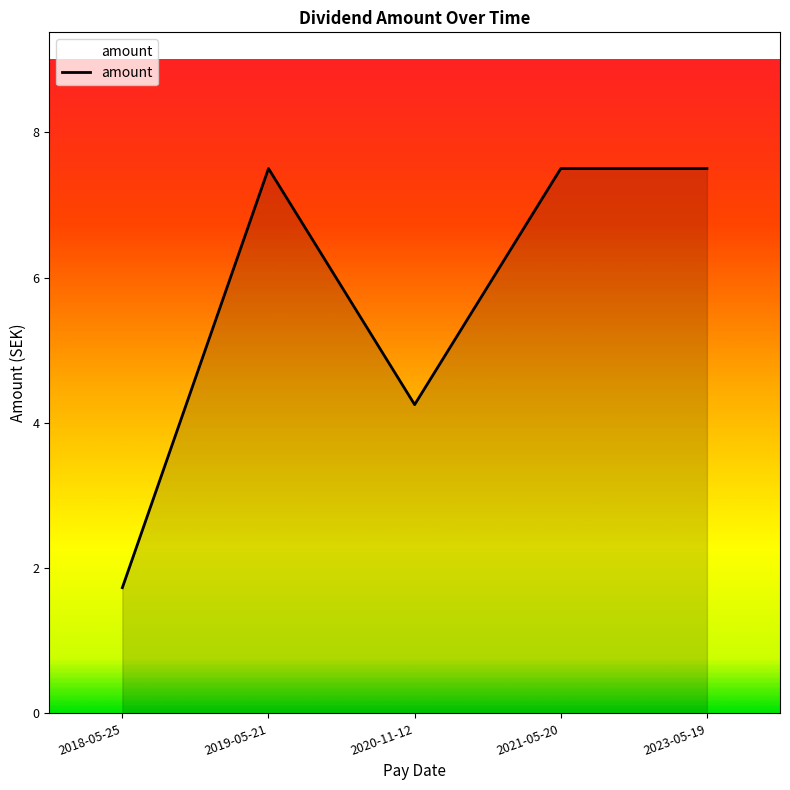

The value at 2019-05-21 is 7.5. True or false?

True